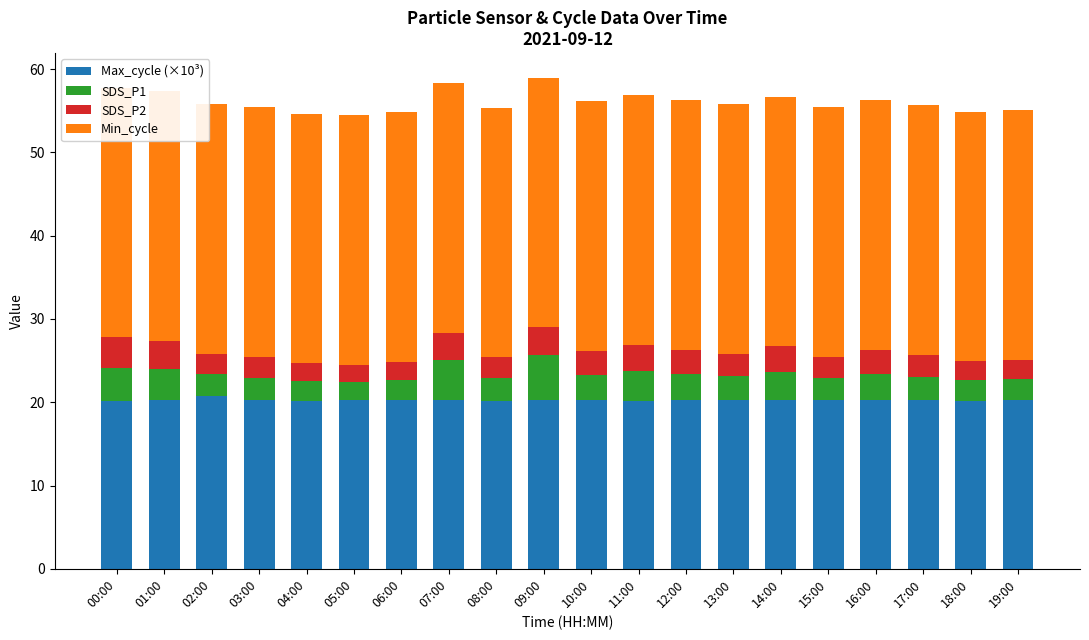

Is the value of Max_cycle (×10³) at 04:00 greater than the value of Min_cycle at 00:00?

No